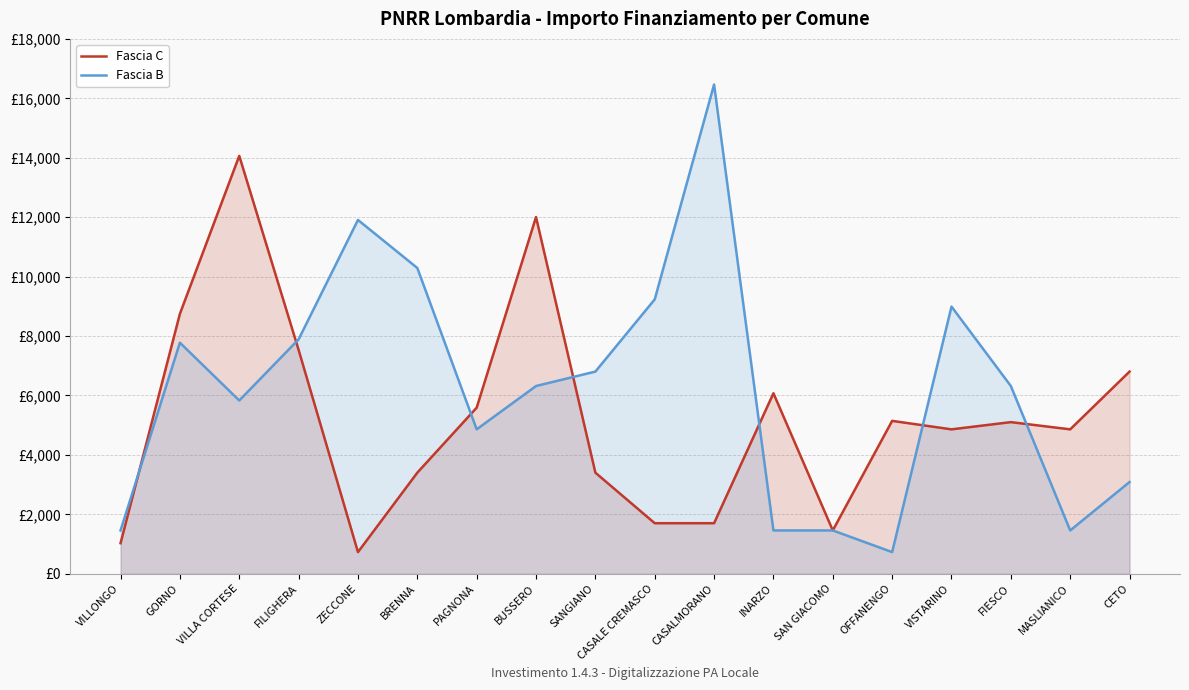

What is the difference between the maximum and minimum values in the Fascia C series?

13334